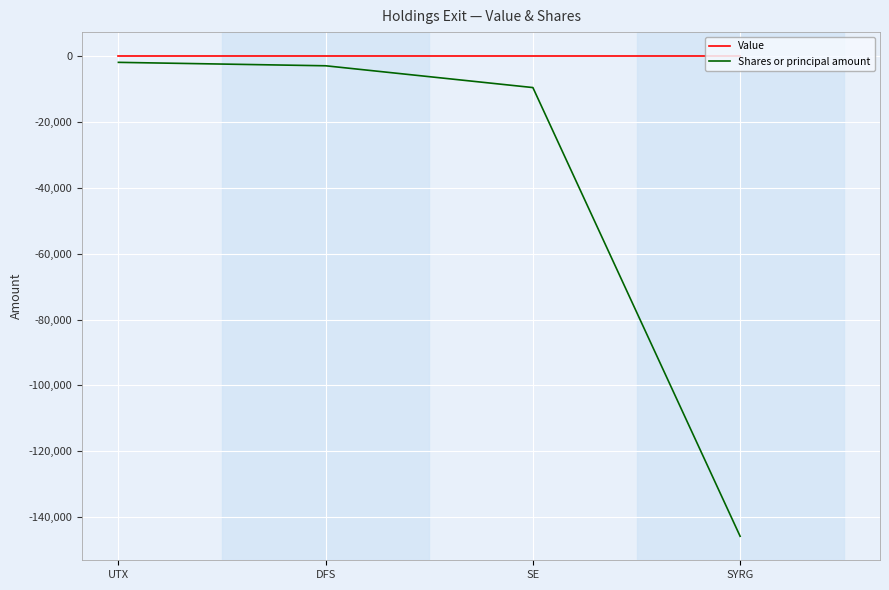

How many series are shown in this chart?

2